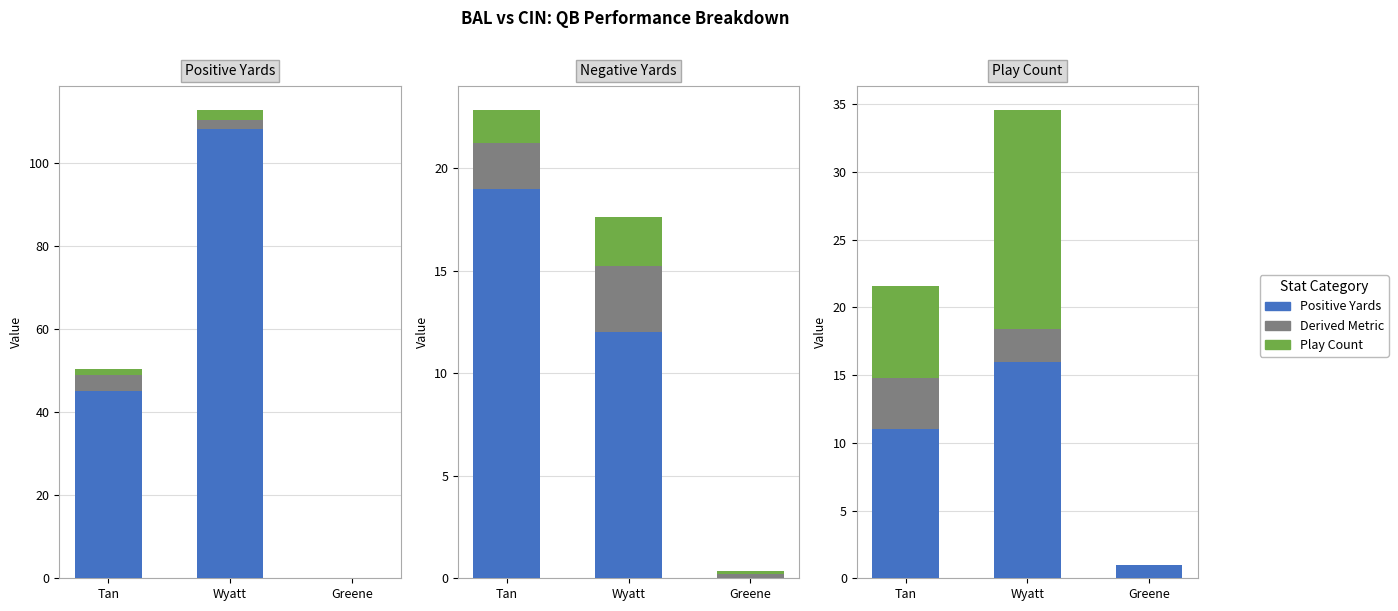

What is the label of the 3rd bar from the right?

Tan